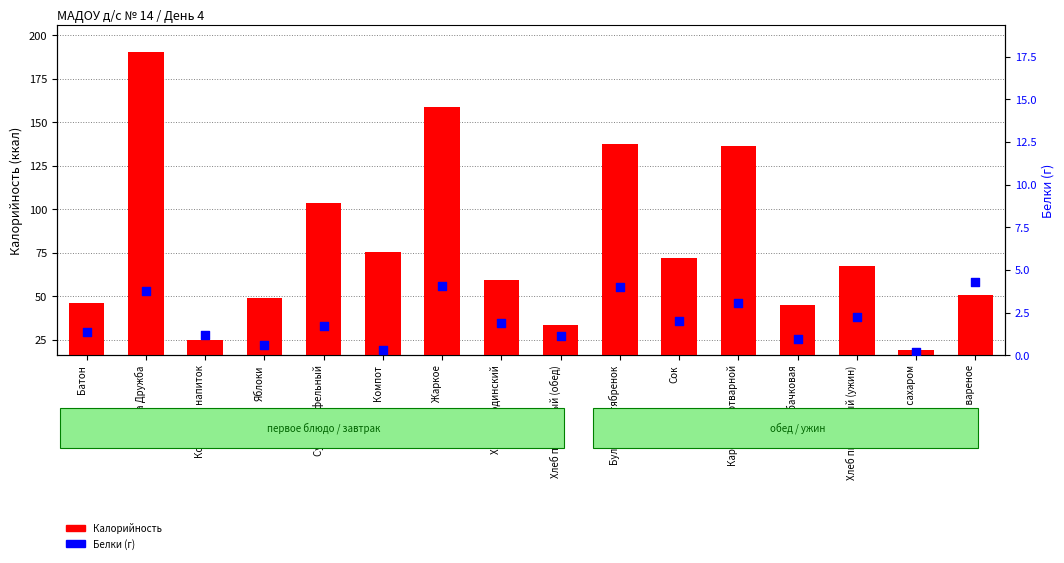

At which category is the sum across all series the highest?

Каша Дружба